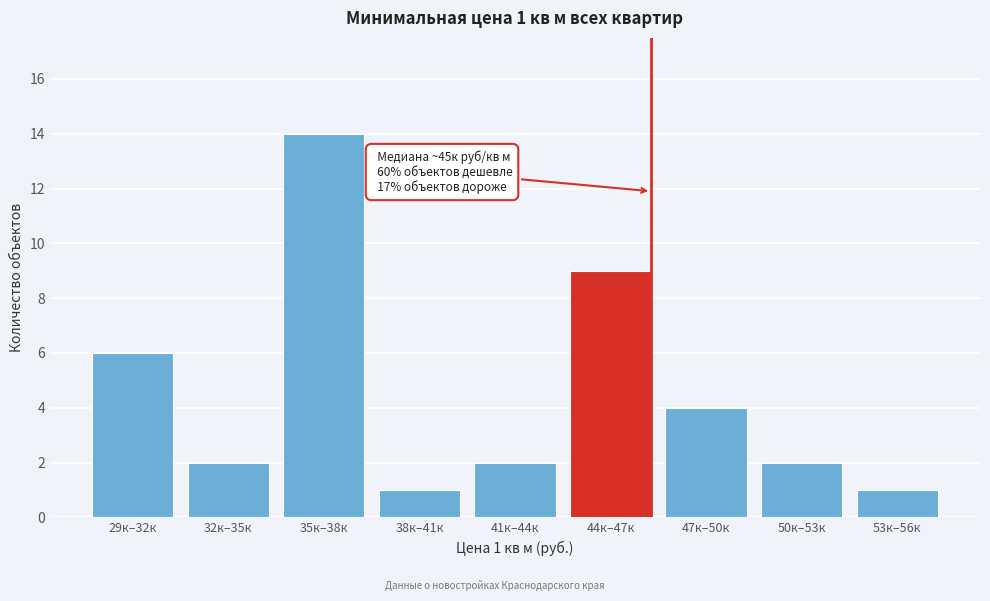

Reading left to right, transcribe all the data shown in this chart.

29к–32к=6	32к–35к=2	35к–38к=14	38к–41к=1	41к–44к=2	44к–47к=9	47к–50к=4	50к–53к=2	53к–56к=1